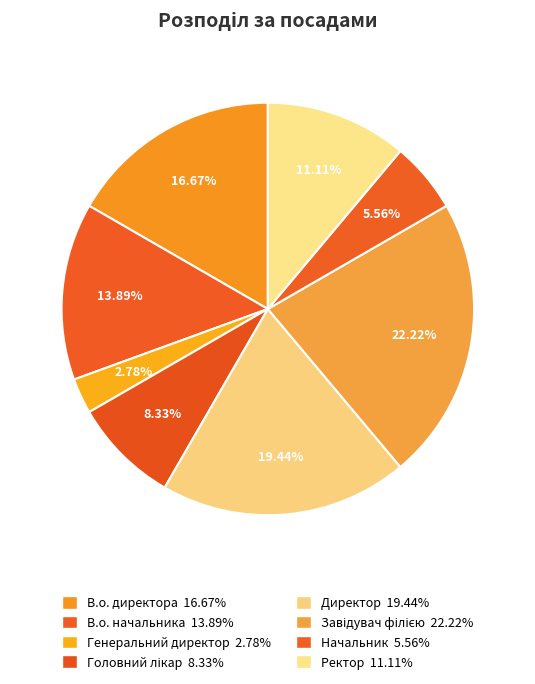

To the nearest percent, what portion does Начальник represent?

6%